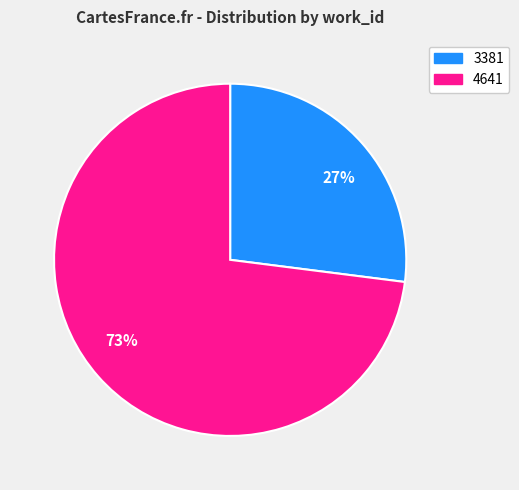

Which slice is the largest?

4641